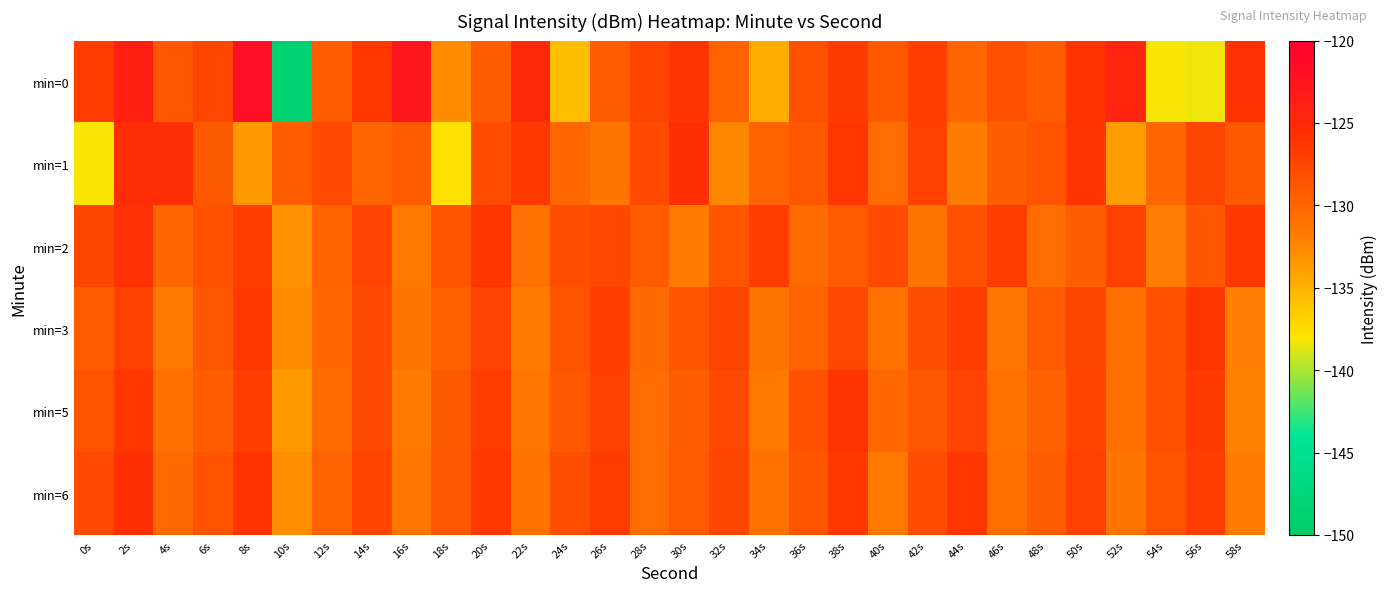

Which label corresponds to the largest value in the chart?

8s